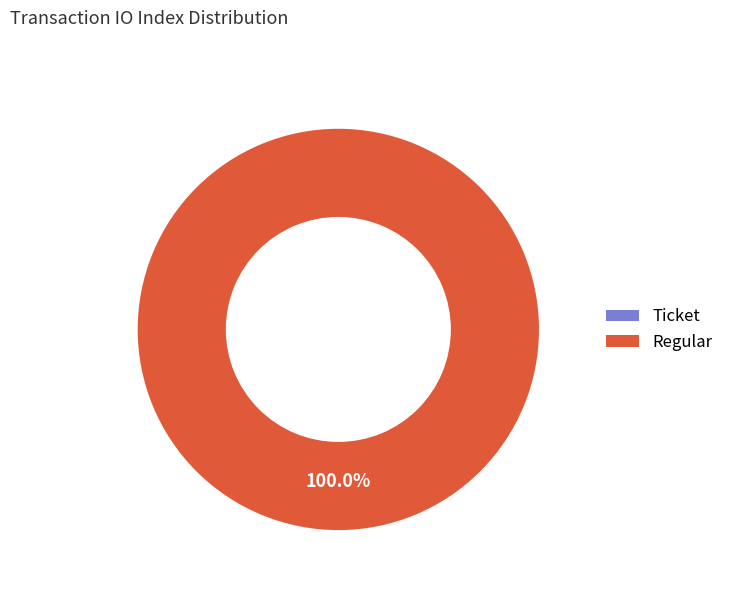

What is the change in value from Ticket to Regular?

+3